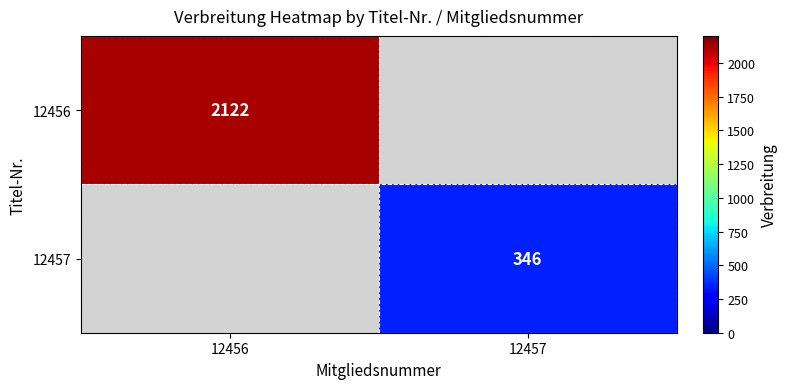

What is the smallest value displayed?

346.0